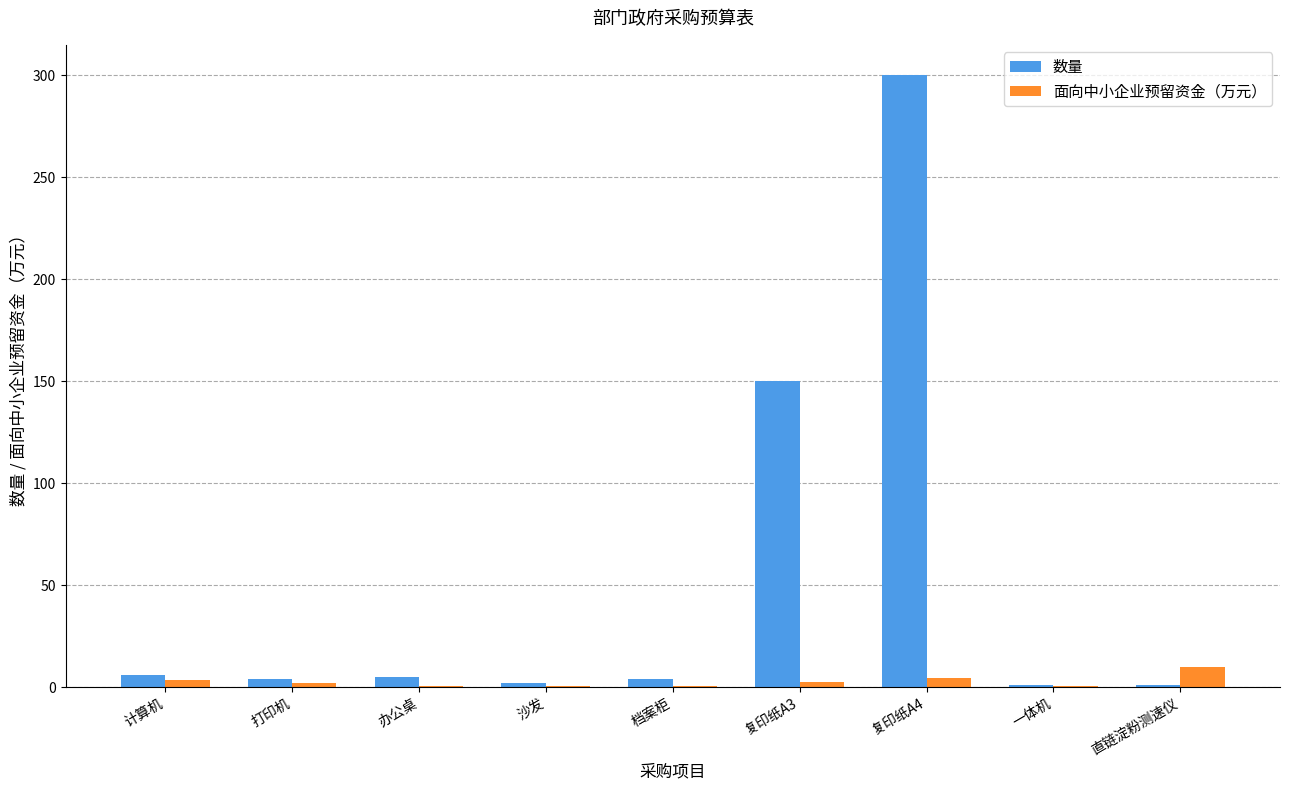

Which category has the highest value in the 数量 series?

复印纸A4